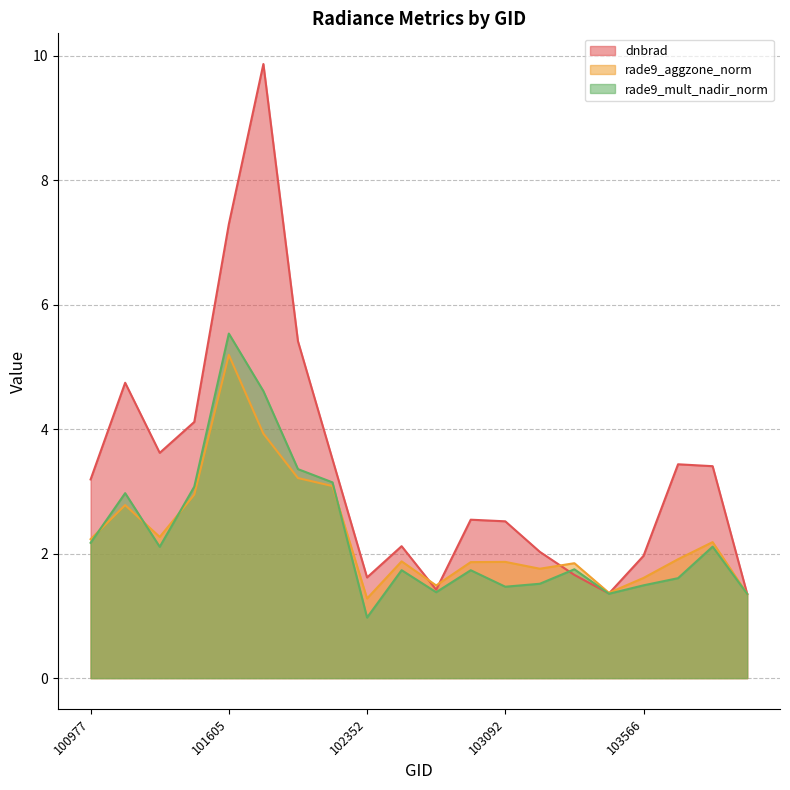

What is the difference between the maximum and minimum values in the rade9_mult_nadir_norm series?

4.6